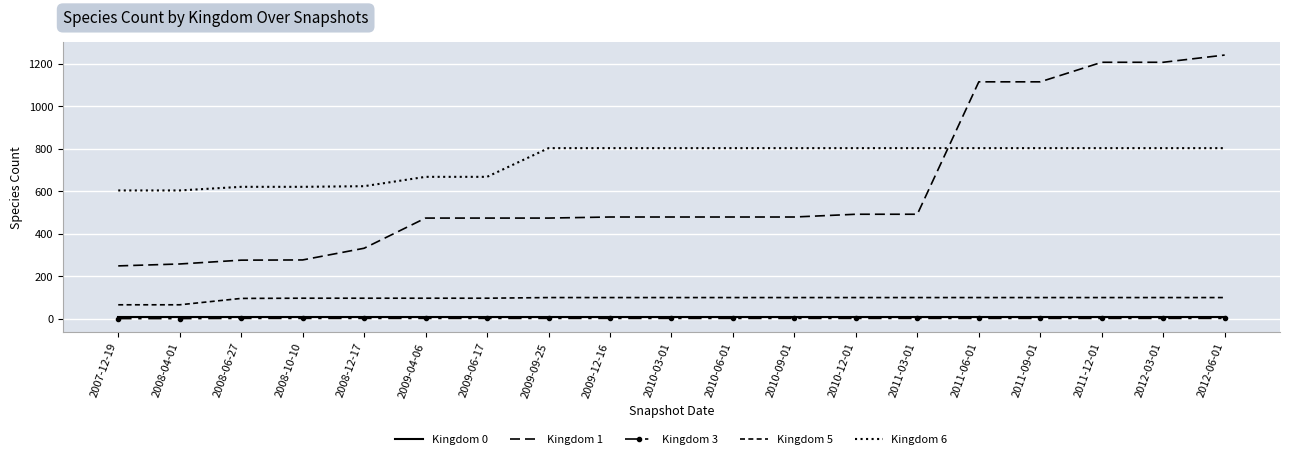

Between 2007-12-19 and 2009-06-17, which is larger?

2007-12-19